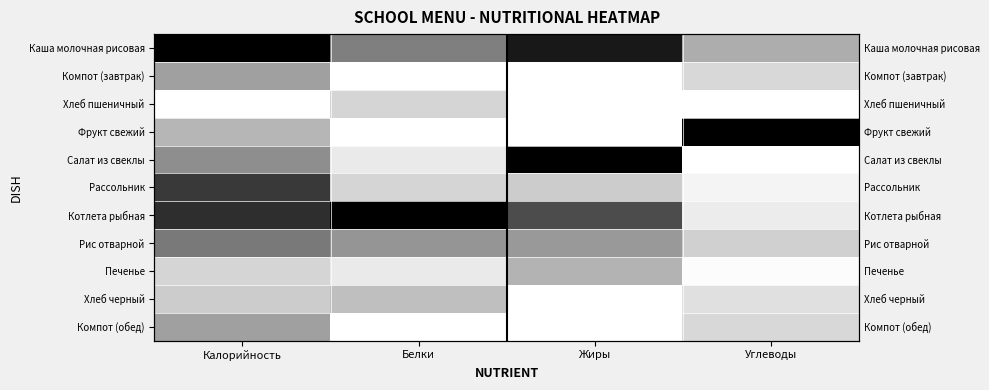

Which label corresponds to the smallest value in the chart?

Белки